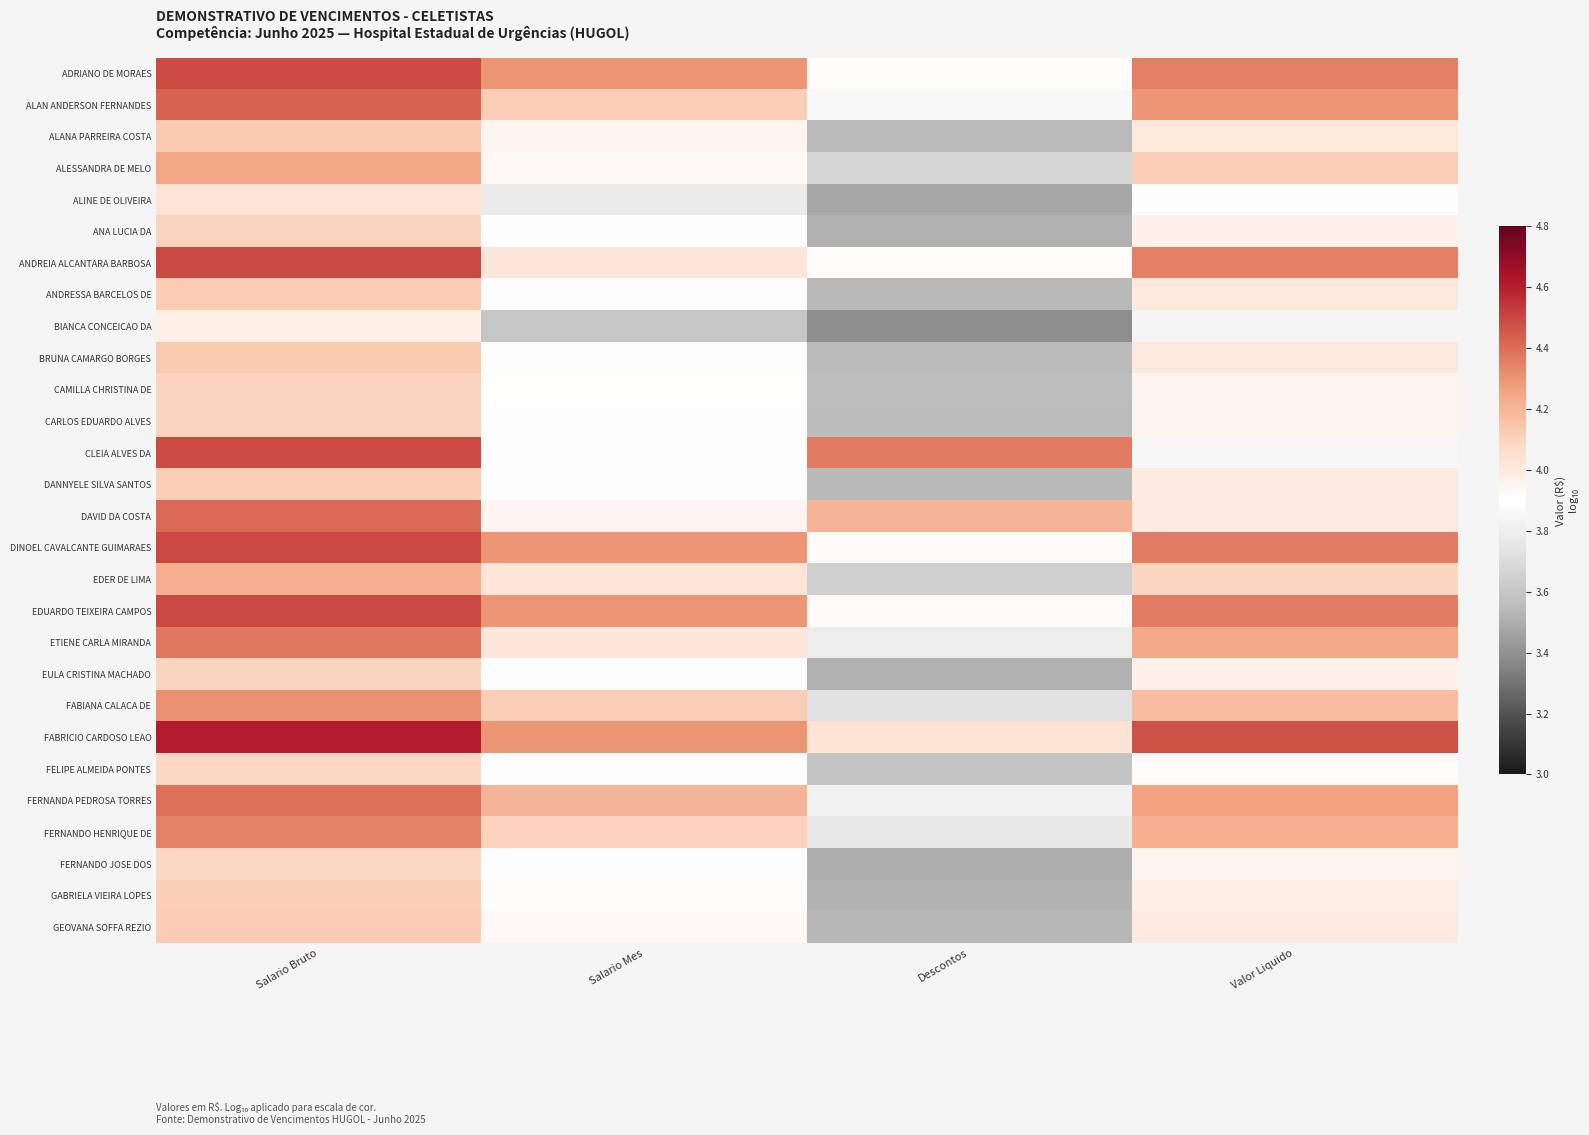

How many data points does each series have?

4